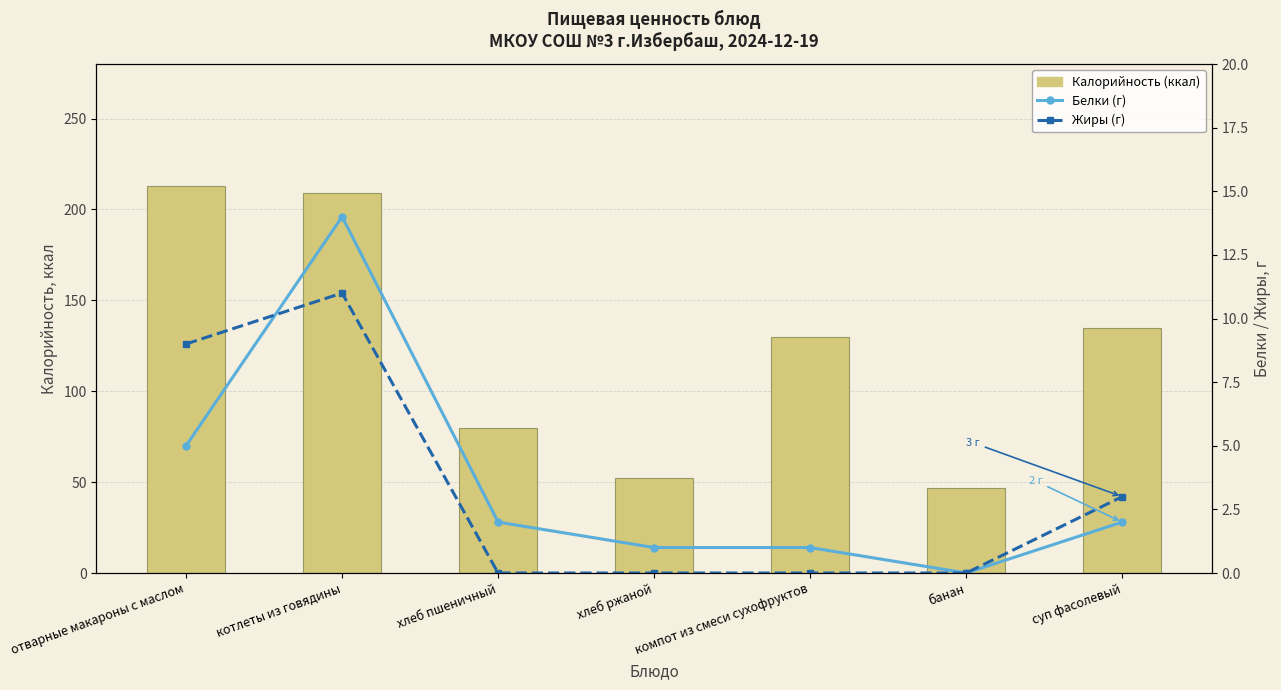

Reading right to left, list all the values displayed in this chart.

Калорийность (ккал): 135	47	130	52	80	209	213
Белки (г): 2	0	1	1	2	14	5
Жиры (г): 3	0	0	0	0	11	9